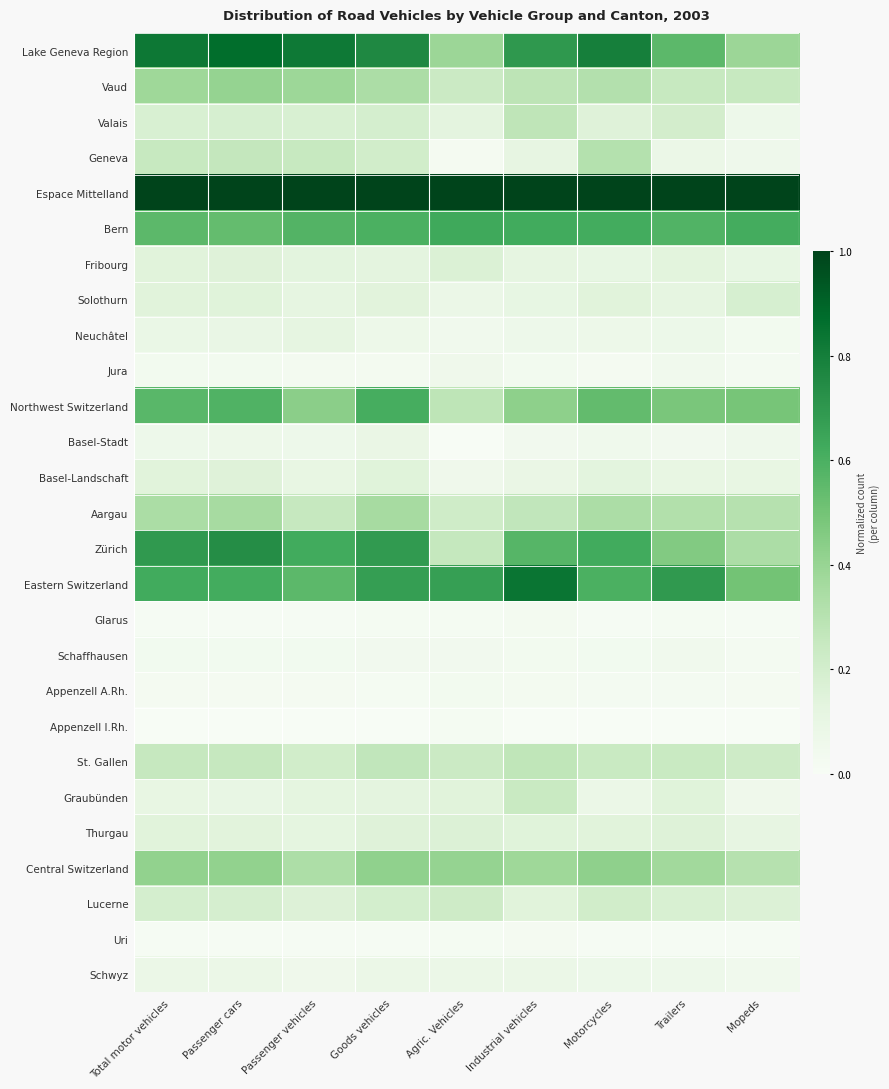

Reading left to right, transcribe all the data shown in this chart.

Lake Geneva Region: Total motor vehicles=0.8	Passenger cars=0.9	Passenger vehicles=0.8	Goods vehicles=0.8	Agric. Vehicles=0.4	Industrial vehicles=0.7	Motorcycles=0.8	Trailers=0.6	Mopeds=0.4
Vaud: Total motor vehicles=0.4	Passenger cars=0.4	Passenger vehicles=0.4	Goods vehicles=0.3	Agric. Vehicles=0.2	Industrial vehicles=0.3	Motorcycles=0.3	Trailers=0.2	Mopeds=0.2
Valais: Total motor vehicles=0.2	Passenger cars=0.2	Passenger vehicles=0.2	Goods vehicles=0.2	Agric. Vehicles=0.1	Industrial vehicles=0.3	Motorcycles=0.2	Trailers=0.2	Mopeds=0.1
Geneva: Total motor vehicles=0.2	Passenger cars=0.3	Passenger vehicles=0.2	Goods vehicles=0.2	Agric. Vehicles=0.0	Industrial vehicles=0.1	Motorcycles=0.3	Trailers=0.1	Mopeds=0.1
Espace Mittelland: Total motor vehicles=1.0	Passenger cars=1.0	Passenger vehicles=1.0	Goods vehicles=1.0	Agric. Vehicles=1.0	Industrial vehicles=1.0	Motorcycles=1.0	Trailers=1.0	Mopeds=1.0
Bern: Total motor vehicles=0.6	Passenger cars=0.5	Passenger vehicles=0.6	Goods vehicles=0.6	Agric. Vehicles=0.6	Industrial vehicles=0.6	Motorcycles=0.6	Trailers=0.6	Mopeds=0.6
Fribourg: Total motor vehicles=0.1	Passenger cars=0.1	Passenger vehicles=0.1	Goods vehicles=0.1	Agric. Vehicles=0.2	Industrial vehicles=0.1	Motorcycles=0.1	Trailers=0.1	Mopeds=0.1
Solothurn: Total motor vehicles=0.1	Passenger cars=0.1	Passenger vehicles=0.1	Goods vehicles=0.1	Agric. Vehicles=0.1	Industrial vehicles=0.1	Motorcycles=0.1	Trailers=0.1	Mopeds=0.2
Neuchâtel: Total motor vehicles=0.1	Passenger cars=0.1	Passenger vehicles=0.1	Goods vehicles=0.1	Agric. Vehicles=0.0	Industrial vehicles=0.1	Motorcycles=0.1	Trailers=0.1	Mopeds=0.0
Jura: Total motor vehicles=0.0	Passenger cars=0.0	Passenger vehicles=0.0	Goods vehicles=0.0	Agric. Vehicles=0.1	Industrial vehicles=0.0	Motorcycles=0.0	Trailers=0.0	Mopeds=0.0
Northwest Switzerland: Total motor vehicles=0.6	Passenger cars=0.6	Passenger vehicles=0.4	Goods vehicles=0.6	Agric. Vehicles=0.3	Industrial vehicles=0.4	Motorcycles=0.5	Trailers=0.5	Mopeds=0.5
Basel-Stadt: Total motor vehicles=0.1	Passenger cars=0.1	Passenger vehicles=0.1	Goods vehicles=0.1	Agric. Vehicles=0.0	Industrial vehicles=0.0	Motorcycles=0.1	Trailers=0.0	Mopeds=0.1
Basel-Landschaft: Total motor vehicles=0.1	Passenger cars=0.1	Passenger vehicles=0.1	Goods vehicles=0.1	Agric. Vehicles=0.1	Industrial vehicles=0.1	Motorcycles=0.1	Trailers=0.1	Mopeds=0.1
Aargau: Total motor vehicles=0.3	Passenger cars=0.4	Passenger vehicles=0.3	Goods vehicles=0.4	Agric. Vehicles=0.2	Industrial vehicles=0.3	Motorcycles=0.3	Trailers=0.3	Mopeds=0.3
Zürich: Total motor vehicles=0.7	Passenger cars=0.7	Passenger vehicles=0.6	Goods vehicles=0.7	Agric. Vehicles=0.3	Industrial vehicles=0.6	Motorcycles=0.6	Trailers=0.5	Mopeds=0.3
Eastern Switzerland: Total motor vehicles=0.6	Passenger cars=0.6	Passenger vehicles=0.6	Goods vehicles=0.7	Agric. Vehicles=0.7	Industrial vehicles=0.8	Motorcycles=0.6	Trailers=0.7	Mopeds=0.5
Glarus: Total motor vehicles=0.0	Passenger cars=0.0	Passenger vehicles=0.0	Goods vehicles=0.0	Agric. Vehicles=0.0	Industrial vehicles=0.0	Motorcycles=0.0	Trailers=0.0	Mopeds=0.0
Schaffhausen: Total motor vehicles=0.0	Passenger cars=0.0	Passenger vehicles=0.0	Goods vehicles=0.0	Agric. Vehicles=0.0	Industrial vehicles=0.0	Motorcycles=0.0	Trailers=0.0	Mopeds=0.0
Appenzell A.Rh.: Total motor vehicles=0.0	Passenger cars=0.0	Passenger vehicles=0.0	Goods vehicles=0.0	Agric. Vehicles=0.0	Industrial vehicles=0.0	Motorcycles=0.0	Trailers=0.0	Mopeds=0.0
Appenzell I.Rh.: Total motor vehicles=0.0	Passenger cars=0.0	Passenger vehicles=0.0	Goods vehicles=0.0	Agric. Vehicles=0.0	Industrial vehicles=0.0	Motorcycles=0.0	Trailers=0.0	Mopeds=0.0
St. Gallen: Total motor vehicles=0.3	Passenger cars=0.3	Passenger vehicles=0.2	Goods vehicles=0.3	Agric. Vehicles=0.2	Industrial vehicles=0.3	Motorcycles=0.2	Trailers=0.2	Mopeds=0.2
Graubünden: Total motor vehicles=0.1	Passenger cars=0.1	Passenger vehicles=0.1	Goods vehicles=0.1	Agric. Vehicles=0.1	Industrial vehicles=0.2	Motorcycles=0.1	Trailers=0.1	Mopeds=0.1
Thurgau: Total motor vehicles=0.1	Passenger cars=0.1	Passenger vehicles=0.1	Goods vehicles=0.2	Agric. Vehicles=0.2	Industrial vehicles=0.1	Motorcycles=0.1	Trailers=0.2	Mopeds=0.1
Central Switzerland: Total motor vehicles=0.4	Passenger cars=0.4	Passenger vehicles=0.3	Goods vehicles=0.4	Agric. Vehicles=0.4	Industrial vehicles=0.4	Motorcycles=0.4	Trailers=0.4	Mopeds=0.3
Lucerne: Total motor vehicles=0.2	Passenger cars=0.2	Passenger vehicles=0.2	Goods vehicles=0.2	Agric. Vehicles=0.2	Industrial vehicles=0.1	Motorcycles=0.2	Trailers=0.2	Mopeds=0.2
Uri: Total motor vehicles=0.0	Passenger cars=0.0	Passenger vehicles=0.0	Goods vehicles=0.0	Agric. Vehicles=0.0	Industrial vehicles=0.0	Motorcycles=0.0	Trailers=0.0	Mopeds=0.0
Schwyz: Total motor vehicles=0.1	Passenger cars=0.1	Passenger vehicles=0.1	Goods vehicles=0.1	Agric. Vehicles=0.1	Industrial vehicles=0.1	Motorcycles=0.1	Trailers=0.1	Mopeds=0.0